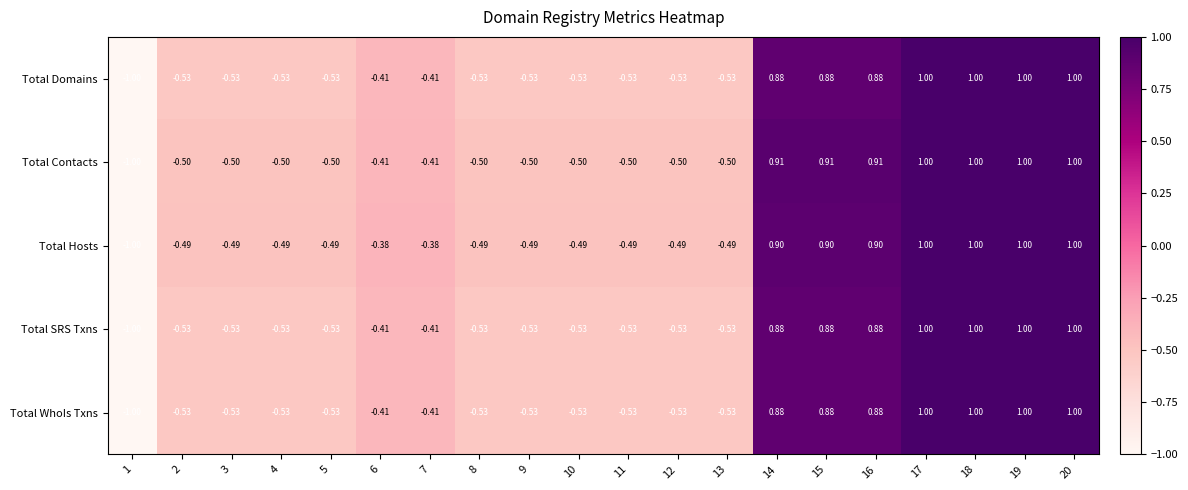

Is the value of Total Hosts at 6 greater than the value of Total Domains at 18?

No